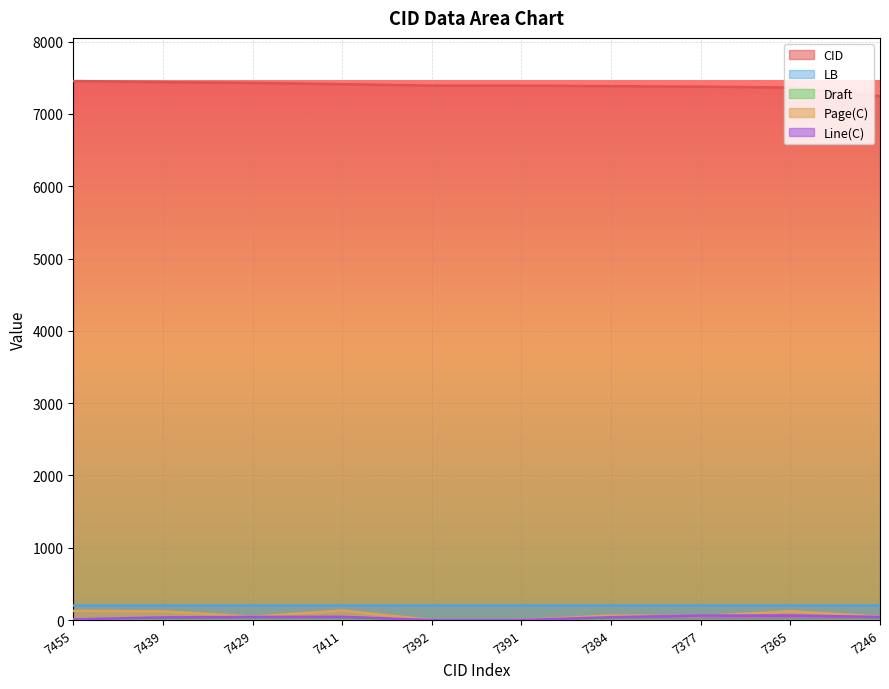

How many interior local valleys does the Page(C) series have?

2